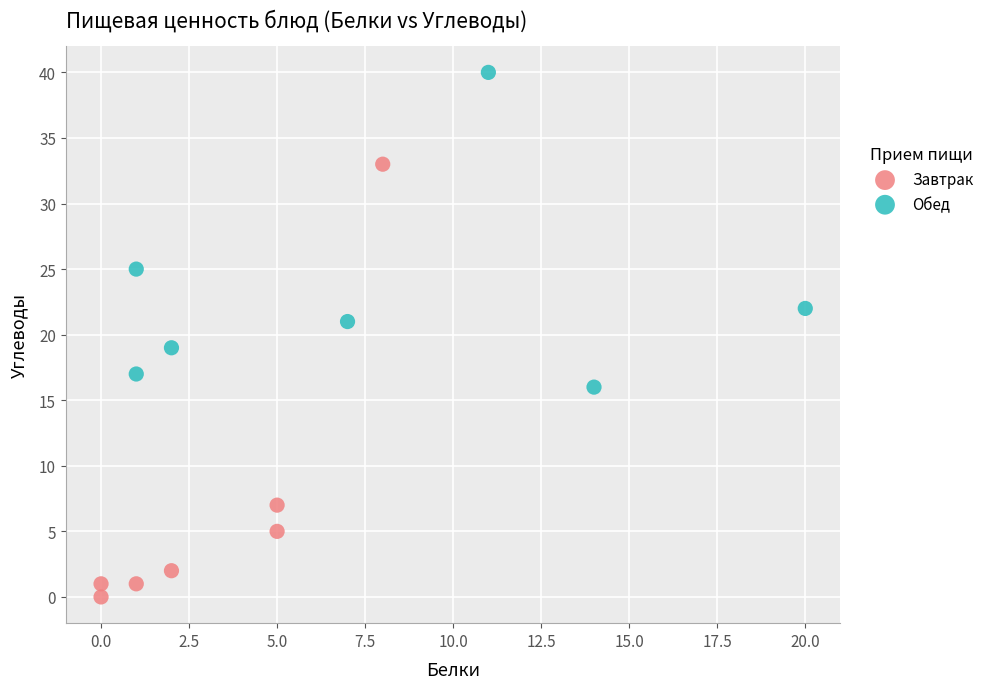

Which series has the widest spread of Y values?

Завтрак